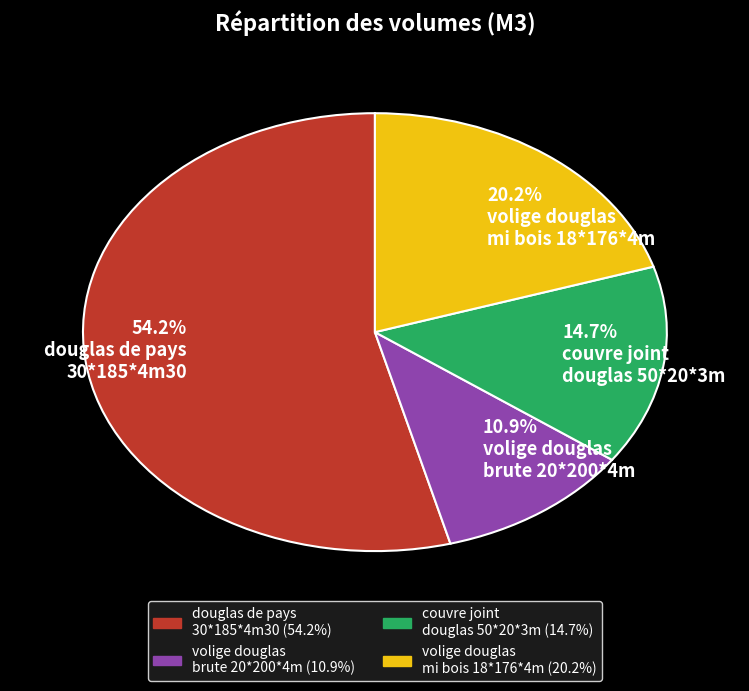

How much of the chart is everything except volige douglas brute 20*200*4m?

89.1%